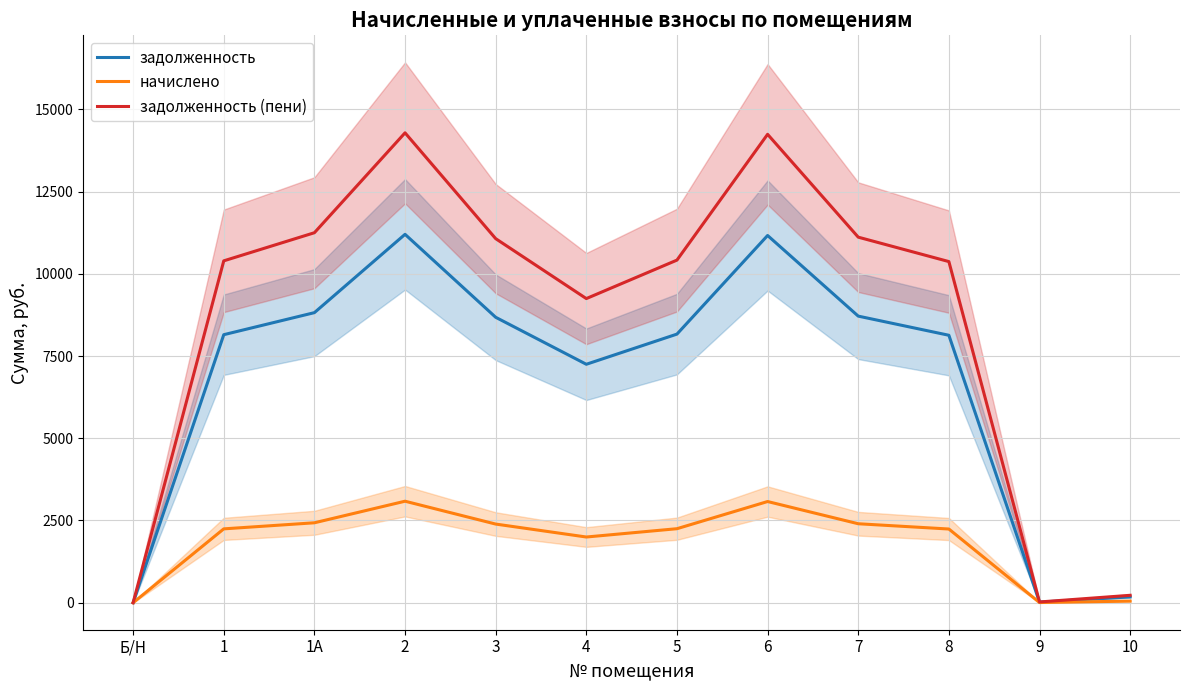

In задолженность, how many points are lower than both neighbors (excluding endpoints)?

2